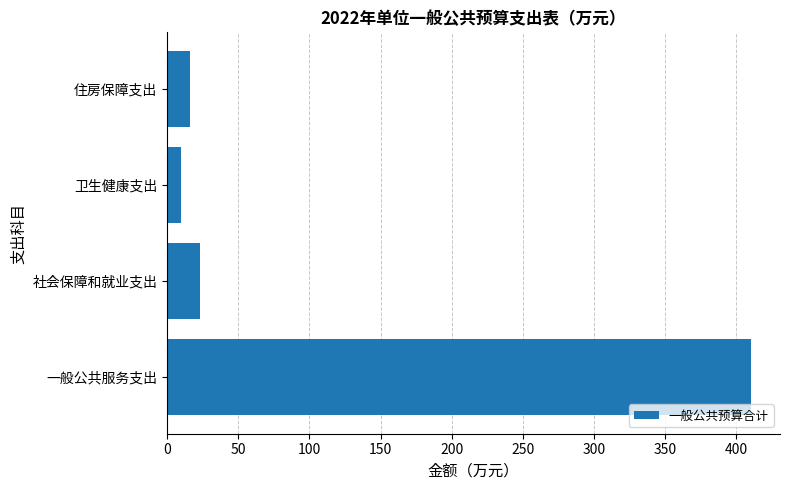

What is the change in value from 一般公共服务支出 to 住房保障支出?

-394.4